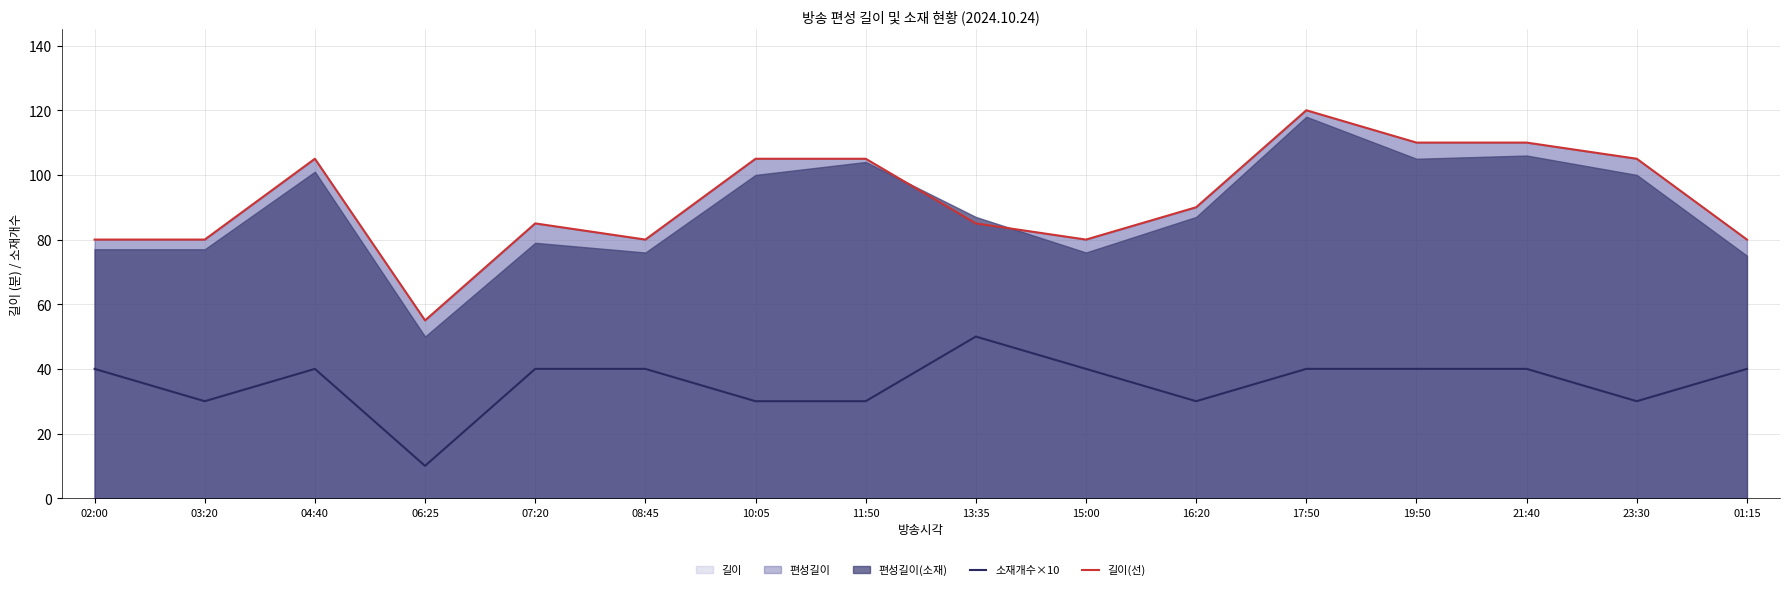

What position from the left is 11:50?

8